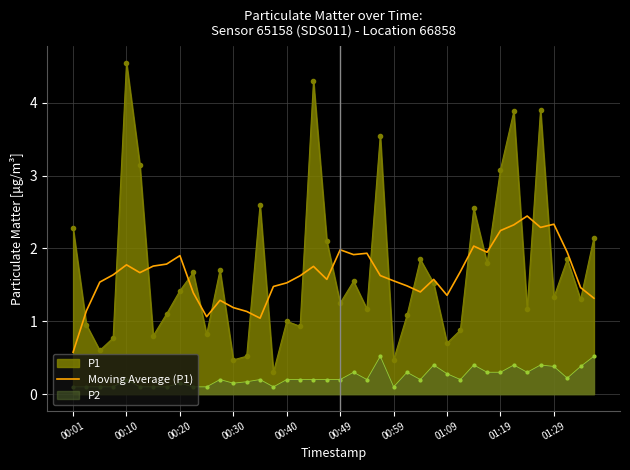

What is the average value?

1.6